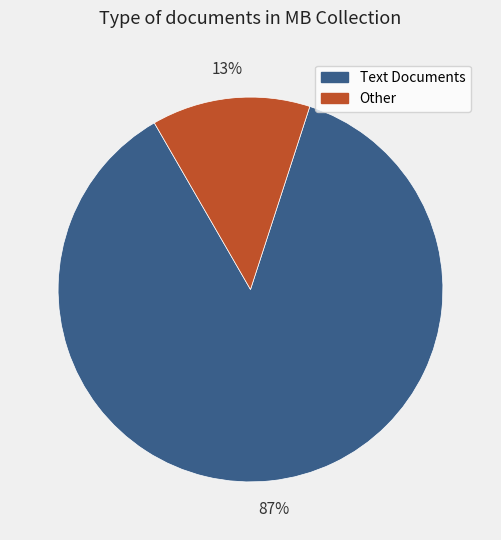

To the nearest percent, what is the average slice percentage?

50%